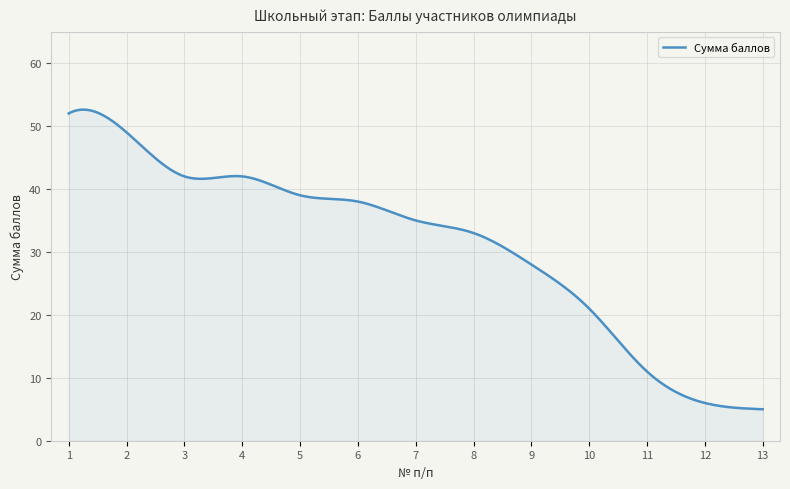

What is the greatest value displayed?

52.6